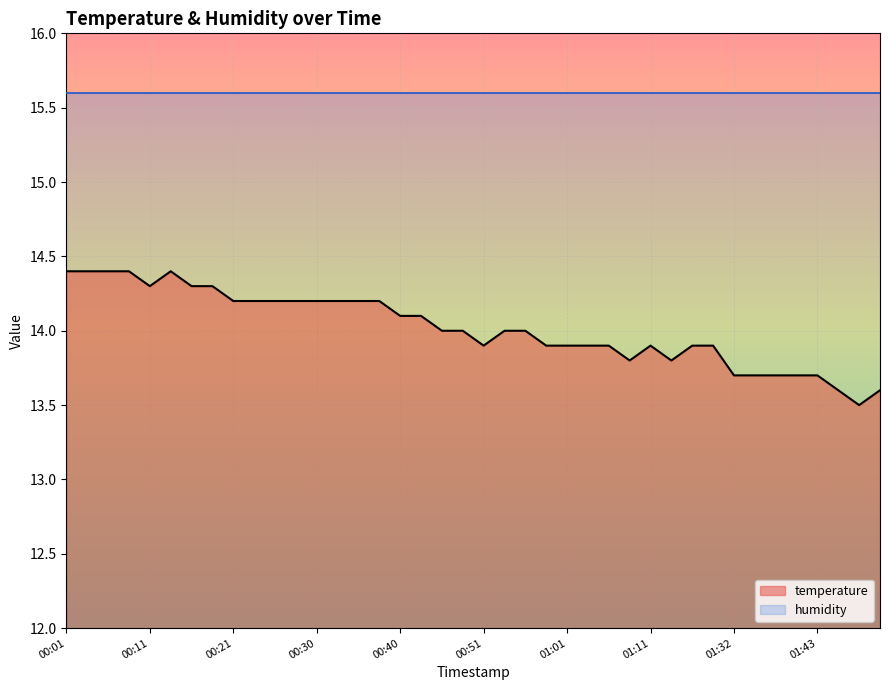

Does the chart display data point markers on the line(s)?

No